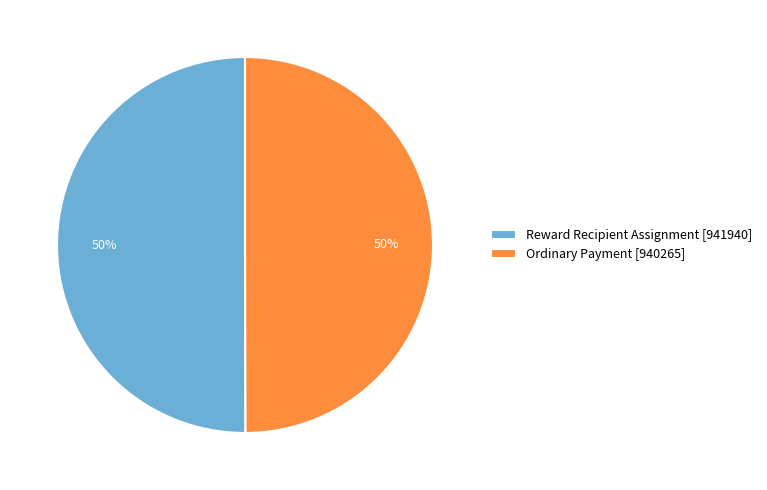

What percentage is the Reward Recipient Assignment slice, to the nearest percent?

50%